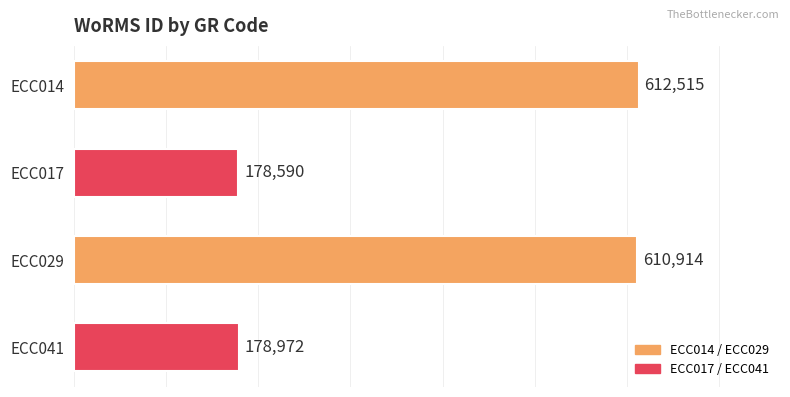

What is the sum of all values?

1580991